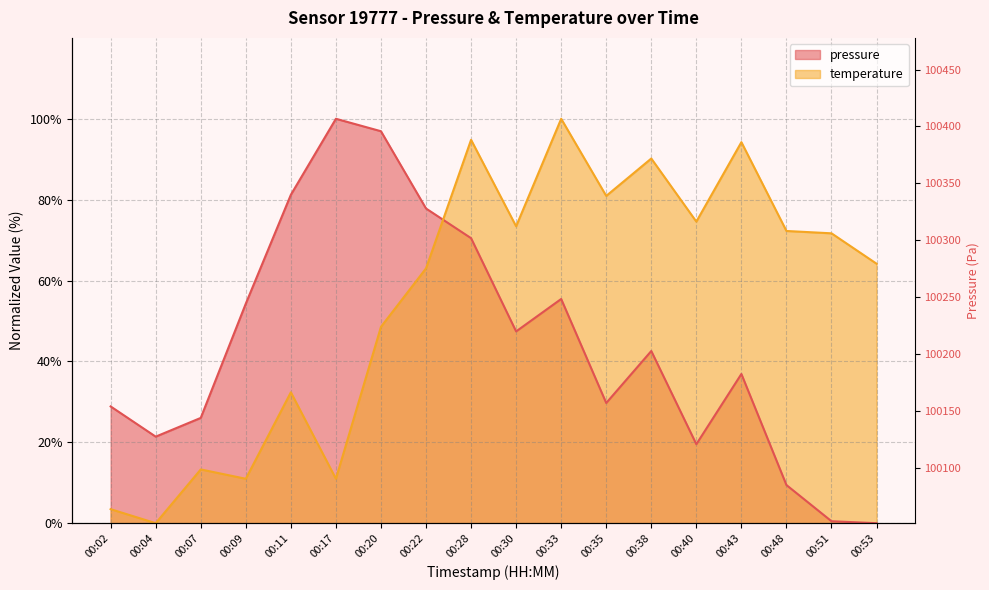

At 00:53, list the series in order from smallest to largest.

pressure, temperature